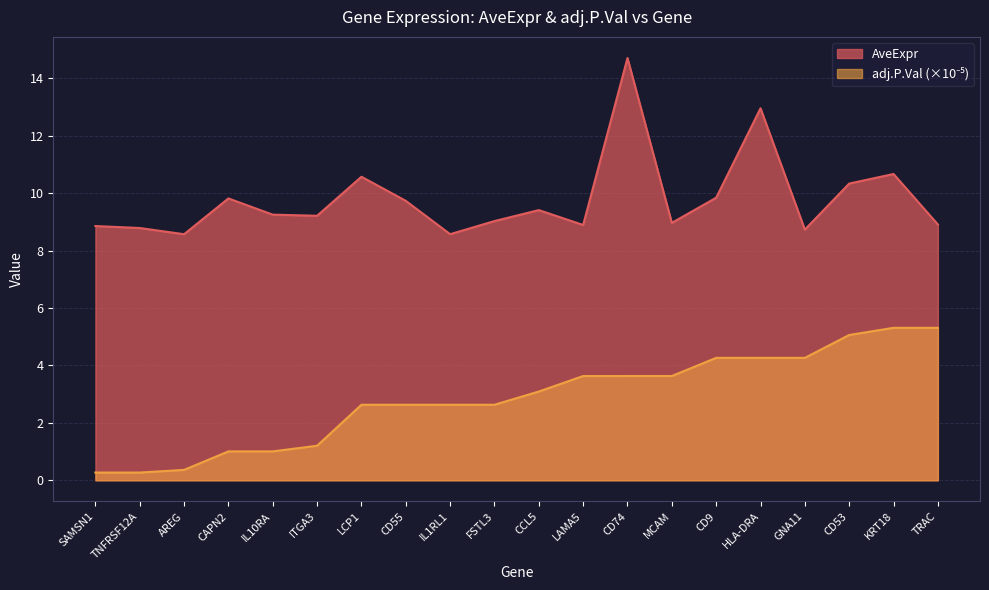

The AveExpr series shows 16.9 at CD55. True or false?

False